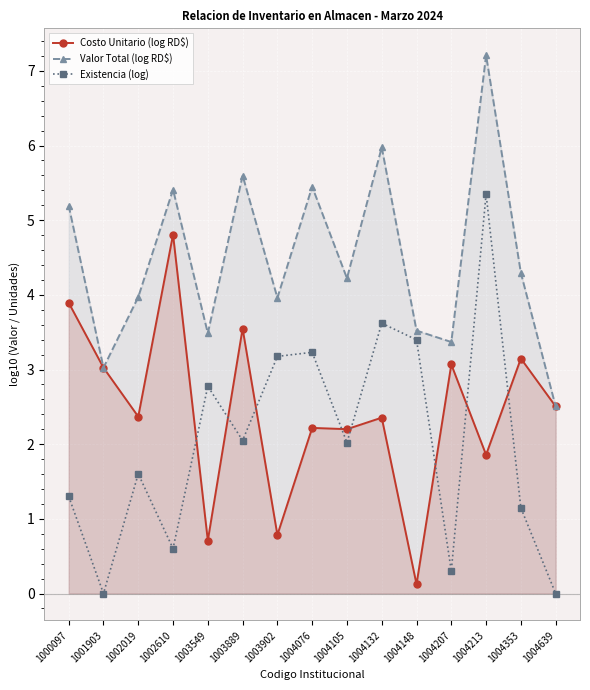

The Valor Total (log RD$) series shows 1.5 at 1003902. True or false?

False